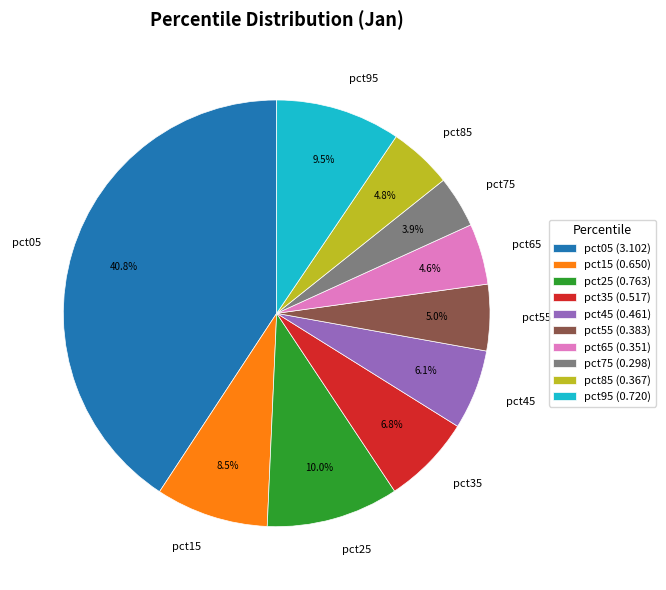

Count the number of slices in the pie.

10